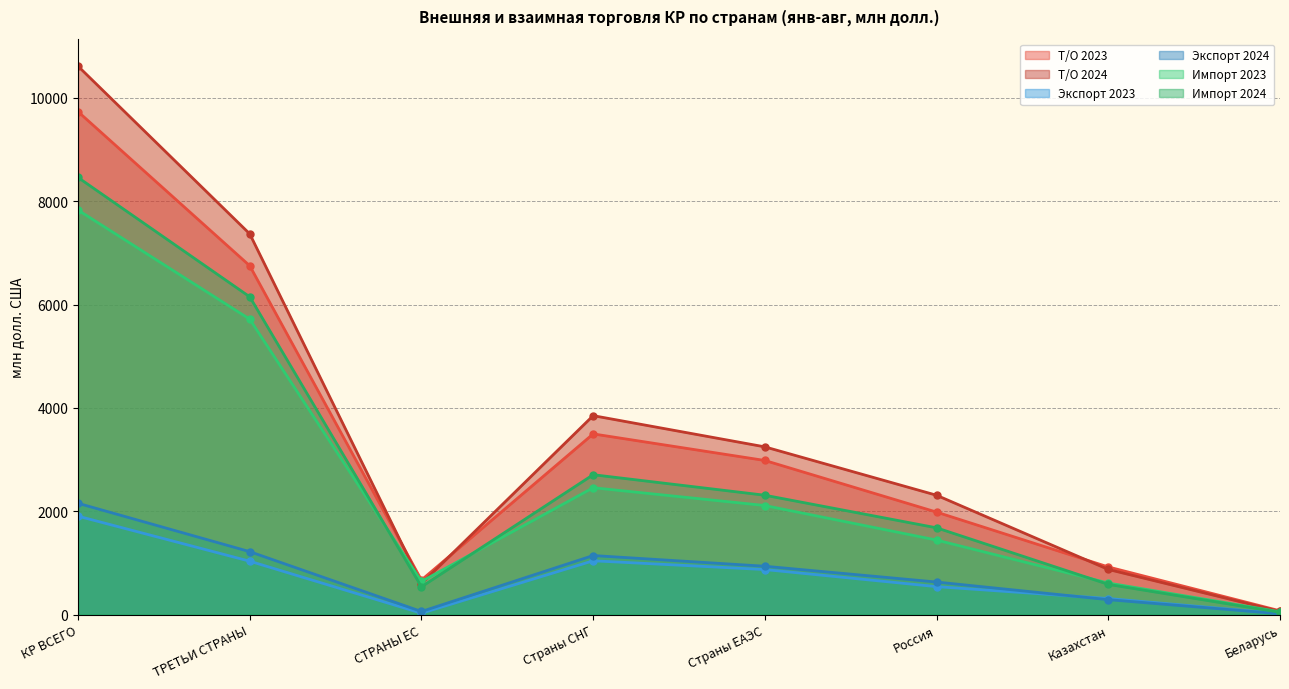

Does the chart have visible grid lines?

Yes